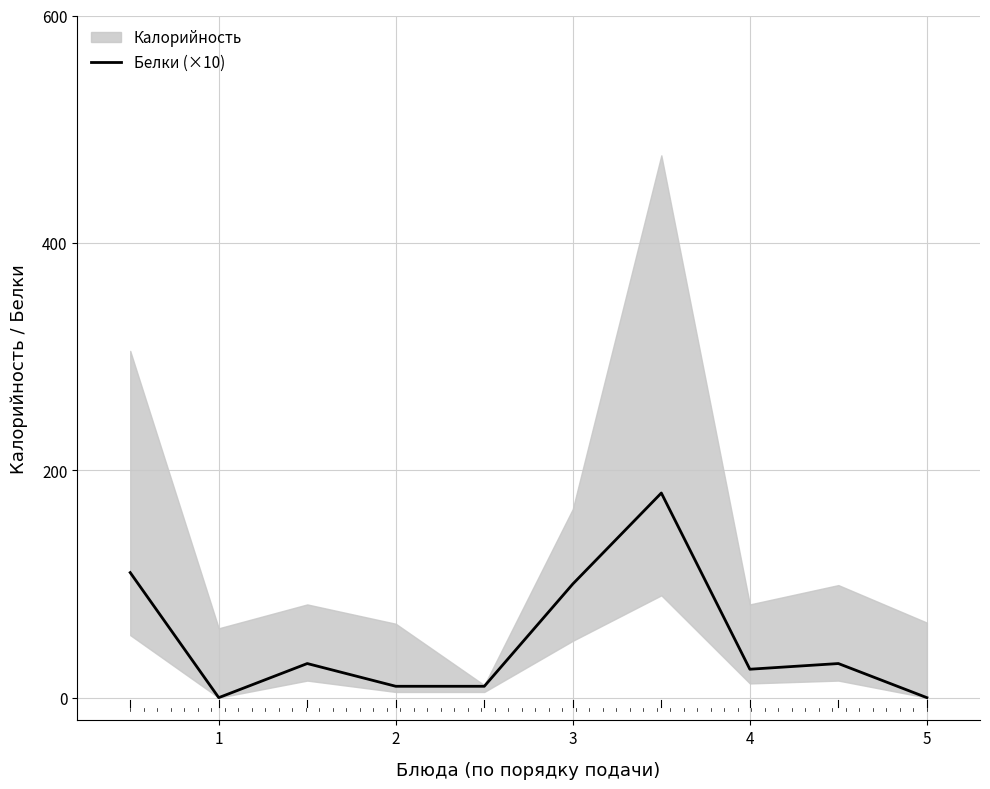

Reading left to right, extract all data points from this chart.

110	0	30	10	10	100	180	25	30	0